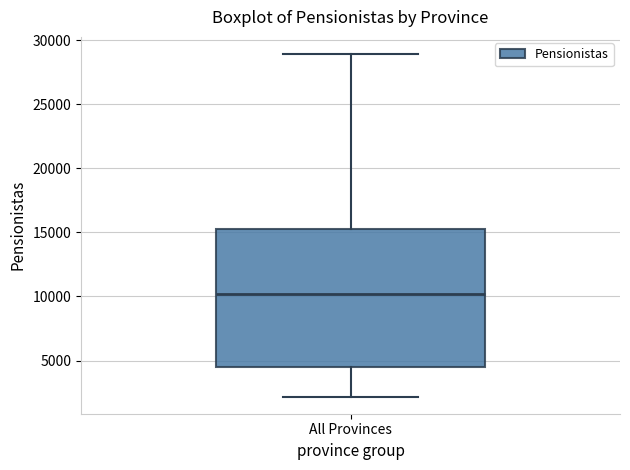

Where does the lower whisker of the box for All Provinces end on the y-axis? The values are not printed on the chart, so give them approximately, as read against the axis.

2000